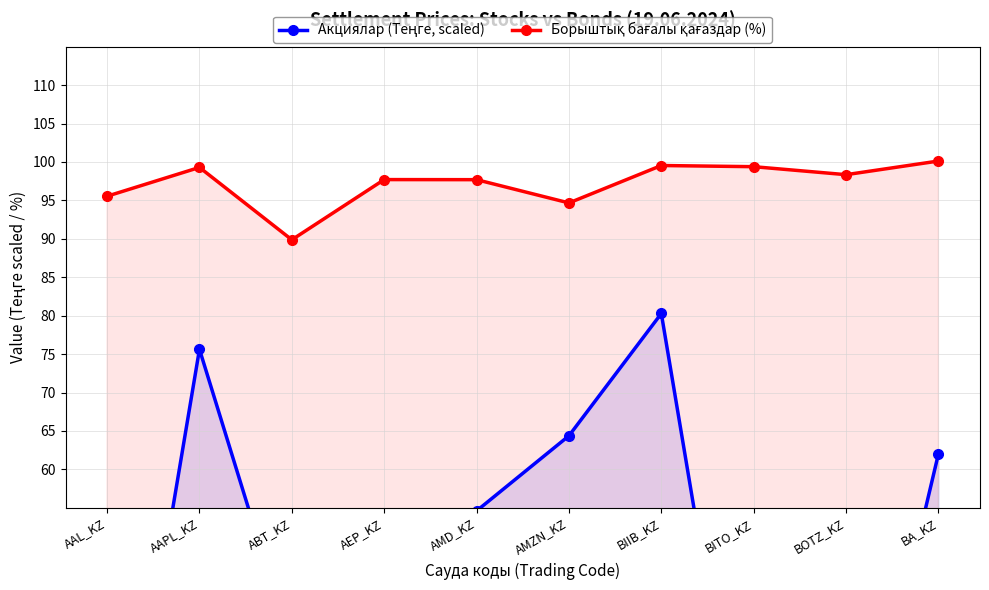

Is it true that Борыштық бағалы қағаздар (%) equals 97.7 at AEP_KZ?

True